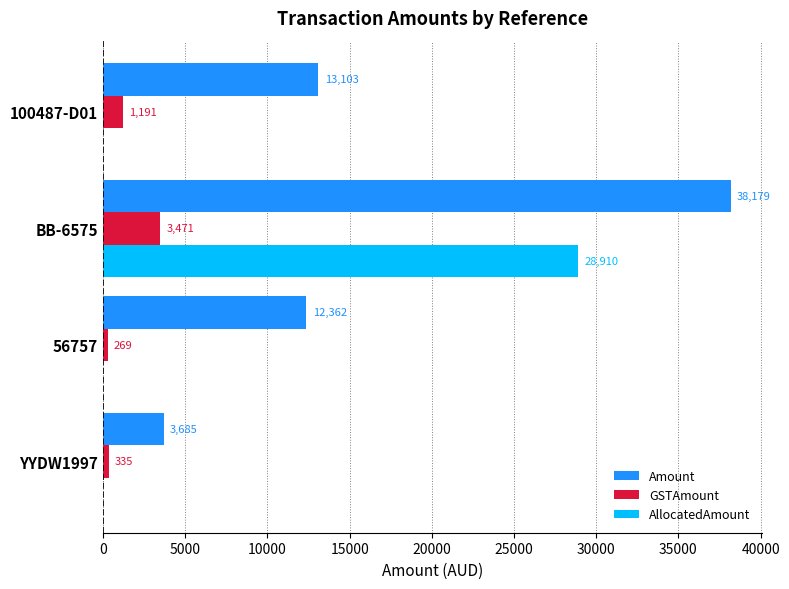

Is the value of AllocatedAmount at YYDW1997 greater than the value of GSTAmount at 100487-D01?

No